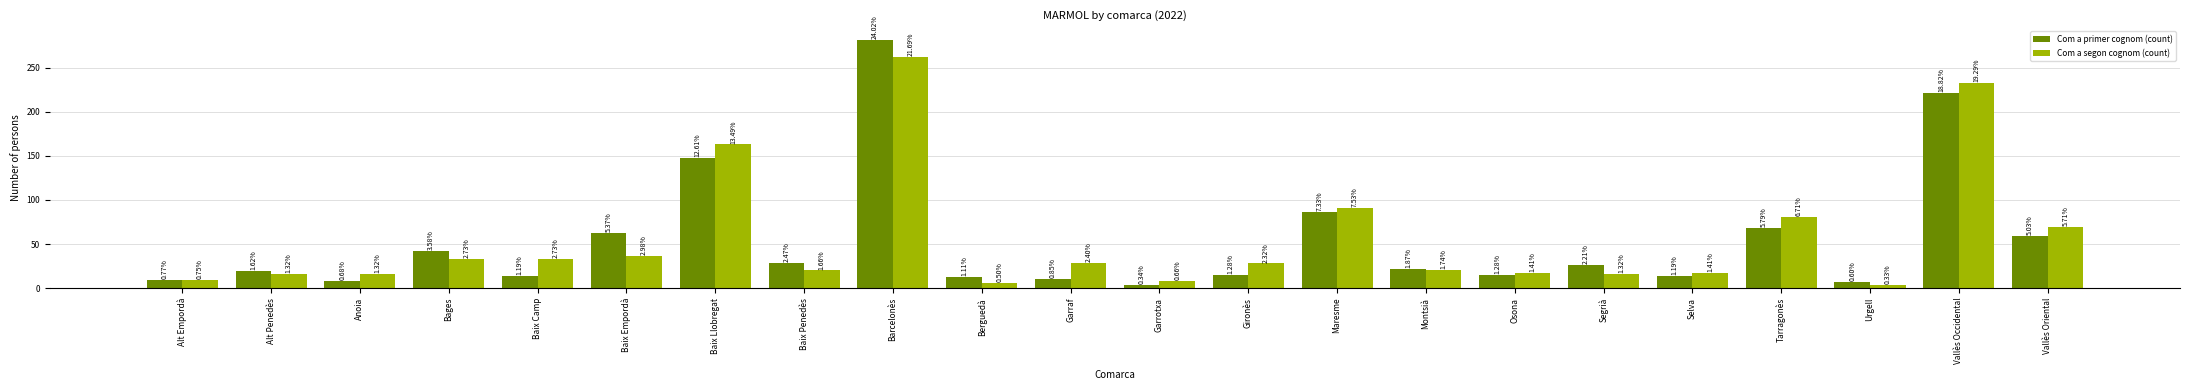

What is the average value of the Com a segon cognom (count) series?

55